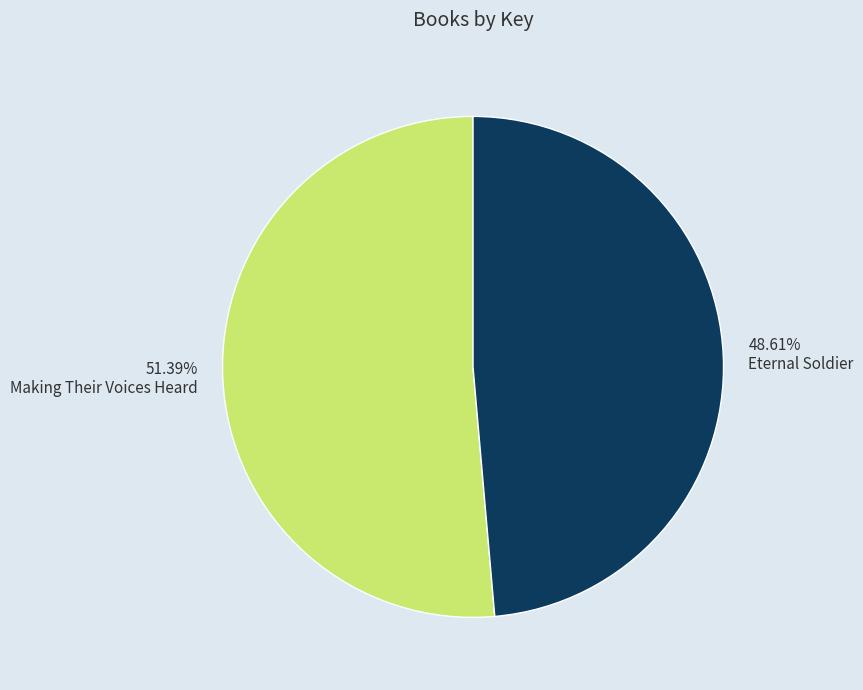

Does Eternal Soldier account for over 50% of the chart?

No